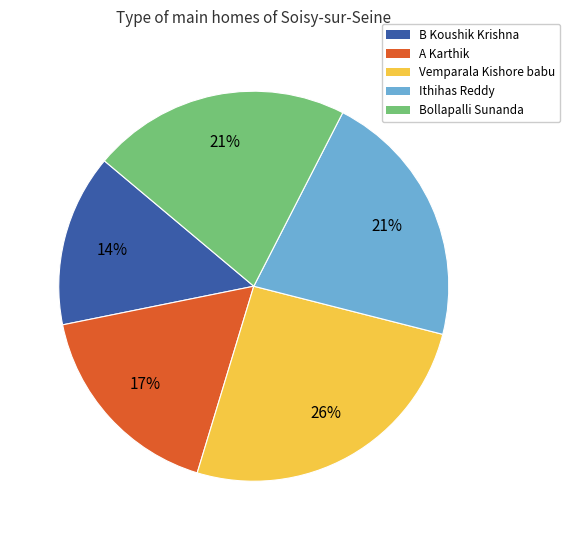

Which has a higher value, Vemparala Kishore babu or Ithihas Reddy?

Vemparala Kishore babu